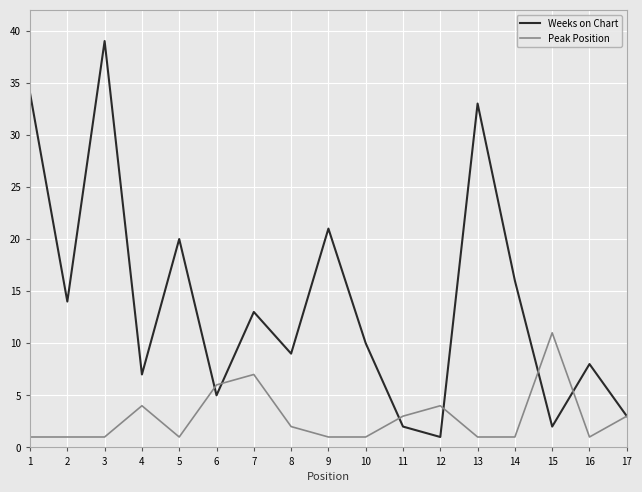

List the series in order of their peak value, lowest first.

Peak Position, Weeks on Chart